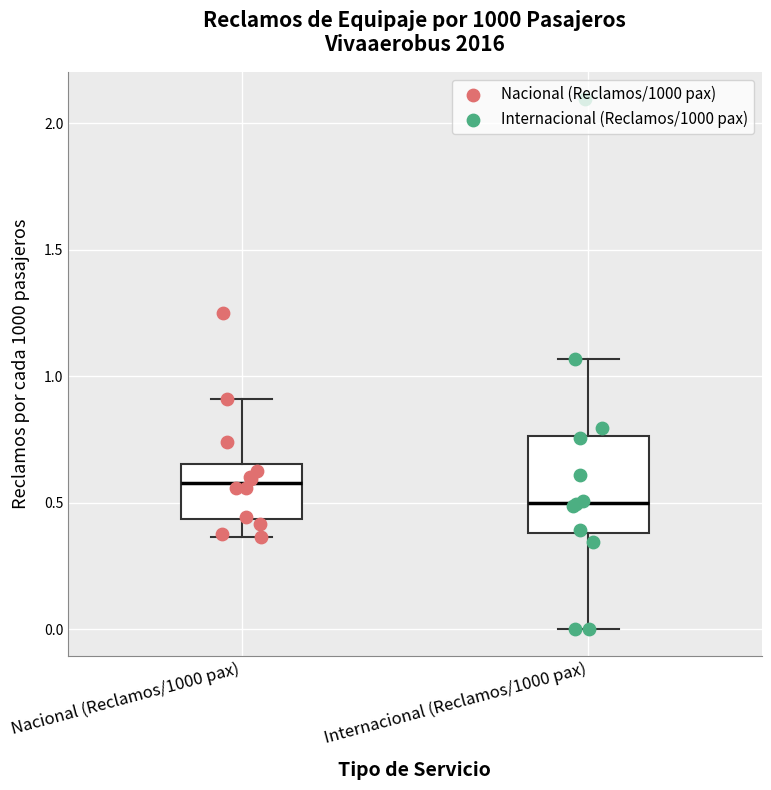

Where is the lower edge of the box for Nacional (Reclamos/1000 pax) on the y-axis? The values are not printed on the chart, so give them approximately, as read against the axis.

0.45